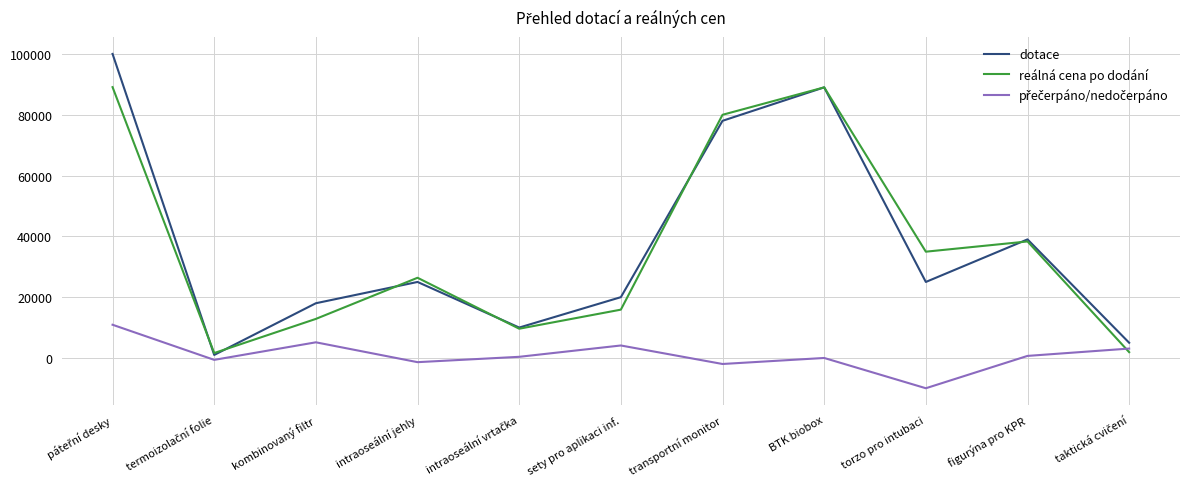

The value of dotace at intraoseální jehly is 25000.0. True or false?

True